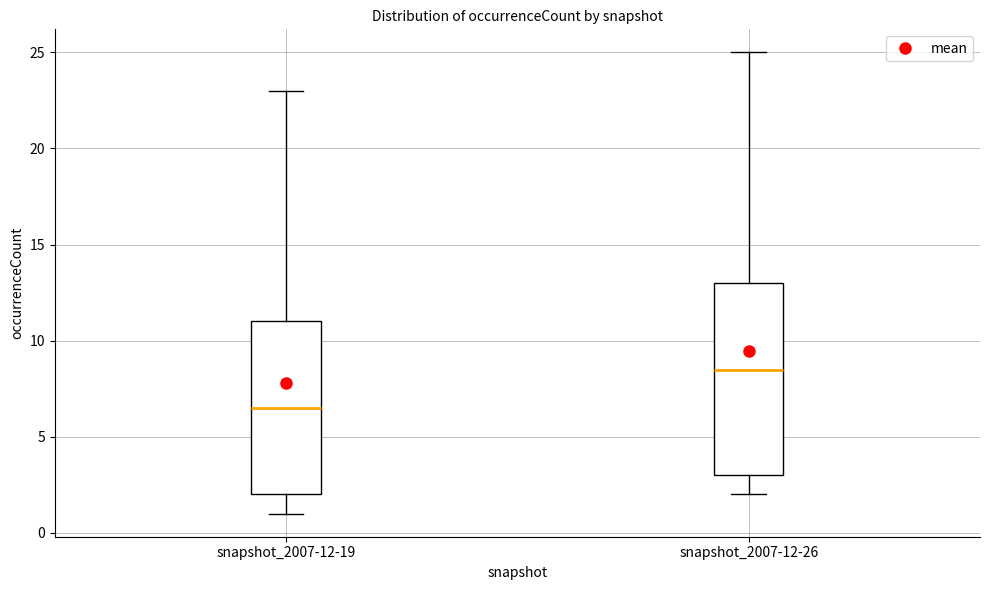

Reading left to right, read every box against the y-axis: the position of its median line, the range the box covers, and the ends of its whiskers. The values are not printed on the chart, so give them approximately, as read against the axis.

snapshot_2007-12-19: median 6.5, box 2.0 to 11.0, whiskers 1.0 to 23.0
snapshot_2007-12-26: median 8.5, box 3.0 to 13.0, whiskers 2.0 to 25.0